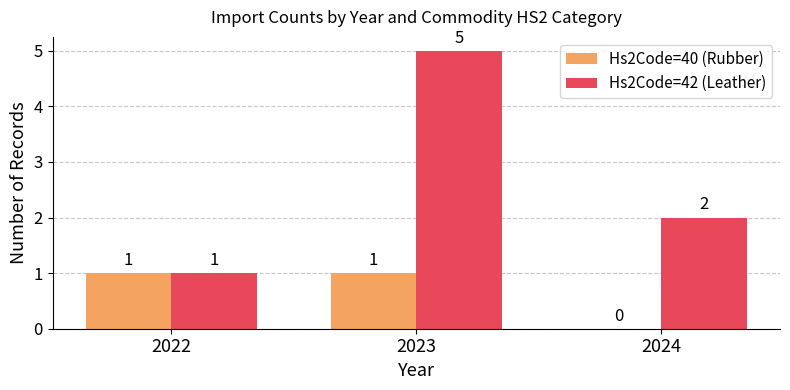

What are all the series names shown in the legend?

Hs2Code=40 (Rubber), Hs2Code=42 (Leather)